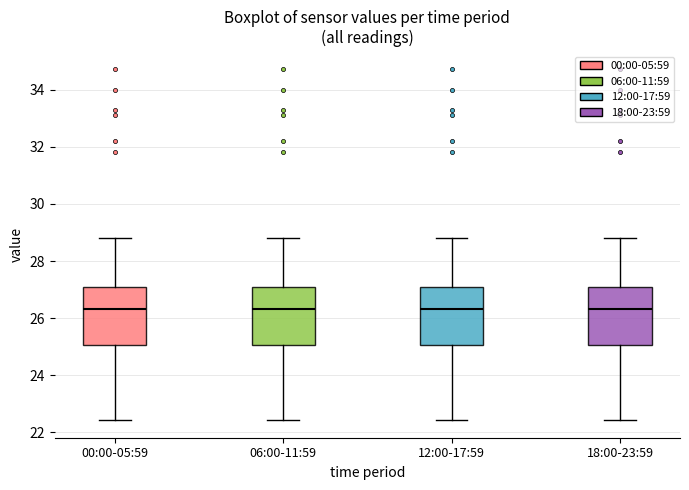

Reading left to right, read every box against the y-axis: the position of its median line, the range the box covers, and the ends of its whiskers. The values are not printed on the chart, so give them approximately, as read against the axis.

00:00-05:59: median 26.4, box 25.0 to 27.2, whiskers 22.4 to 28.8
06:00-11:59: median 26.4, box 25.0 to 27.2, whiskers 22.4 to 28.8
12:00-17:59: median 26.4, box 25.0 to 27.2, whiskers 22.4 to 28.8
18:00-23:59: median 26.4, box 25.0 to 27.2, whiskers 22.4 to 28.8